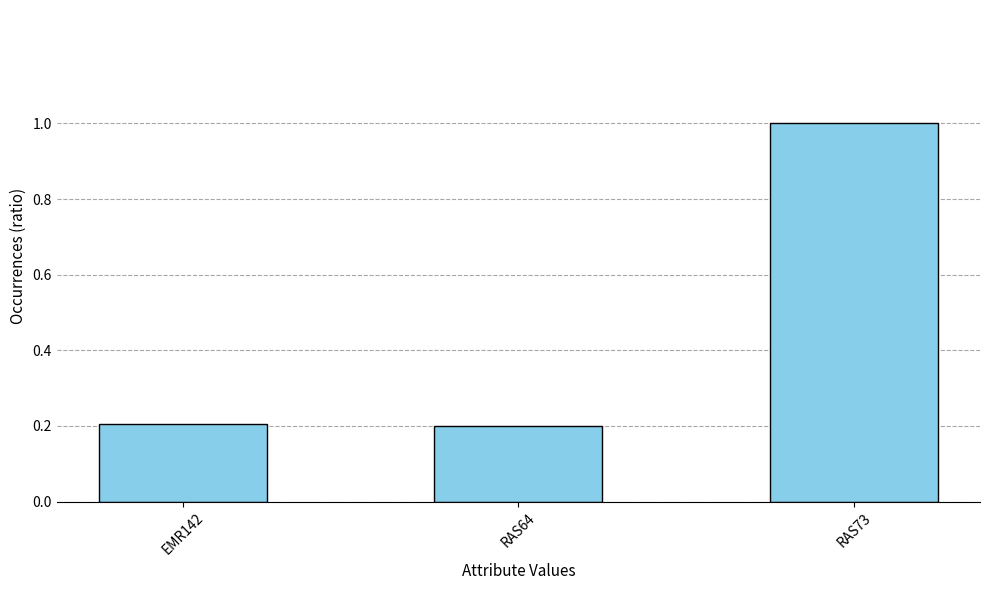

Does the chart contain any negative values?

No